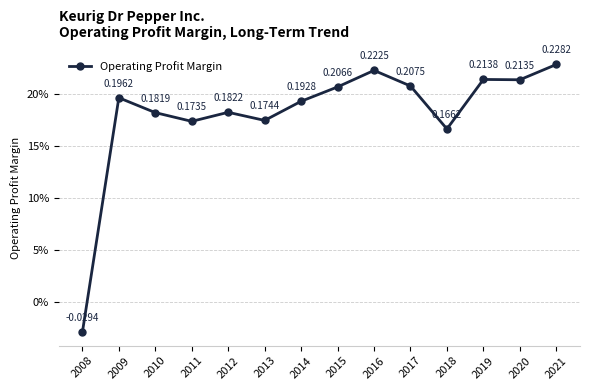

List the labels in order of value, smallest first.

2008, 2018, 2011, 2013, 2010, 2012, 2014, 2009, 2015, 2017, 2020, 2019, 2016, 2021